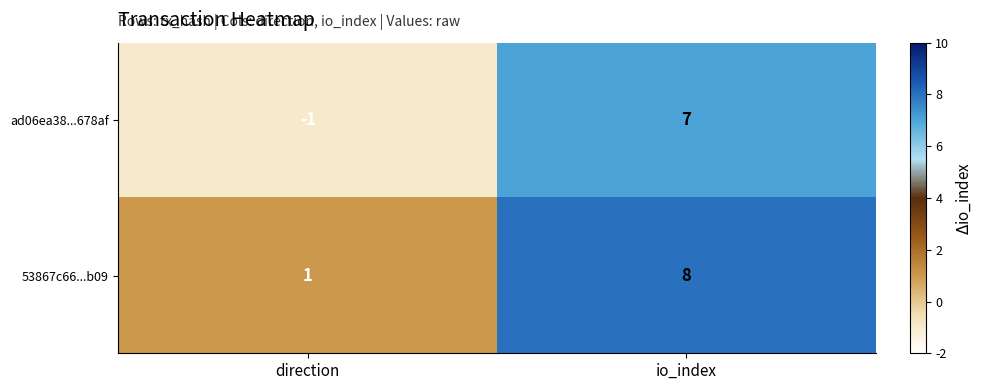

Reading left to right, extract all data points from this chart.

ad06ea38...678af: -1	7
53867c66...b09: 1	8